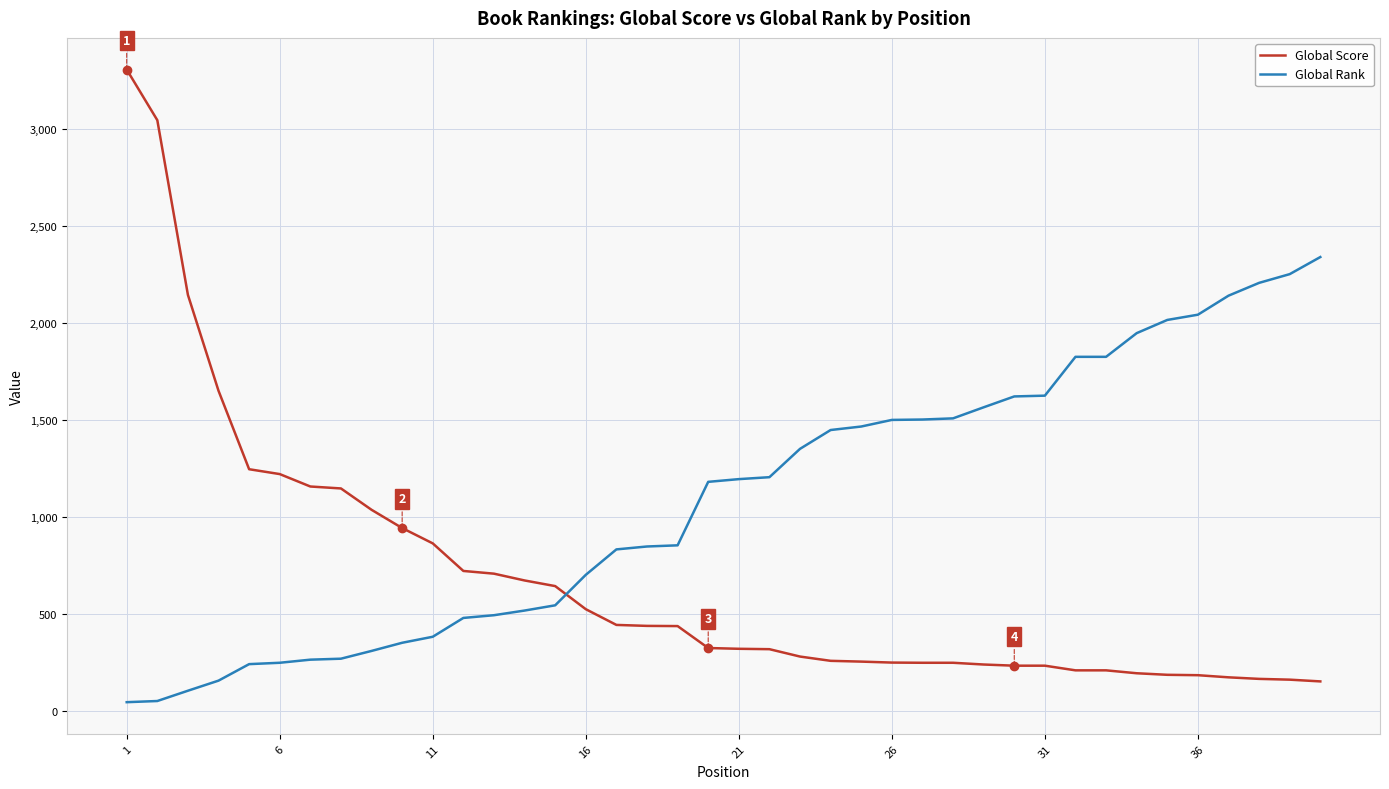

Which series has the largest total across all categories?

Global Rank